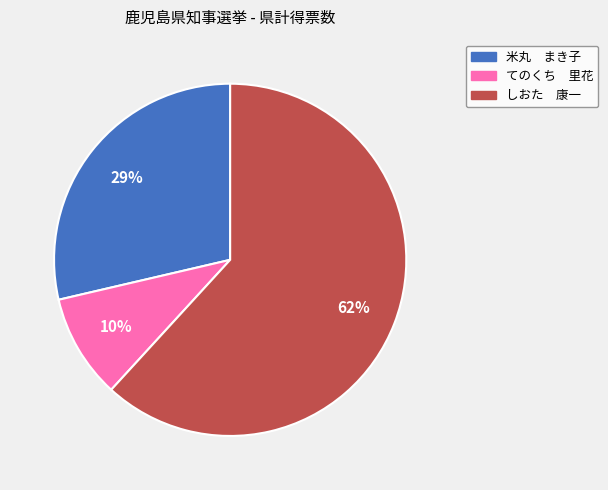

To the nearest percent, what is the difference between the しおた 康一 and 米丸 まき子 slice percentages?

33%